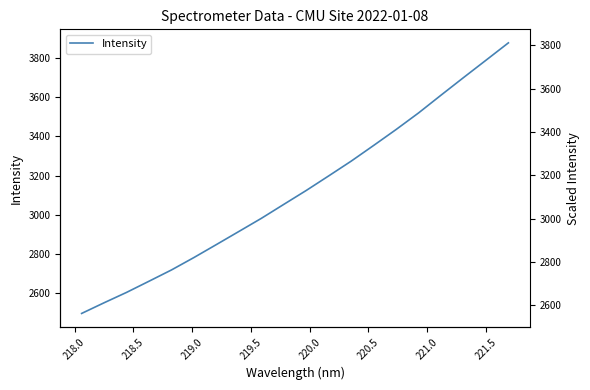

Is it true that the value at 18 is 2055.3?

False